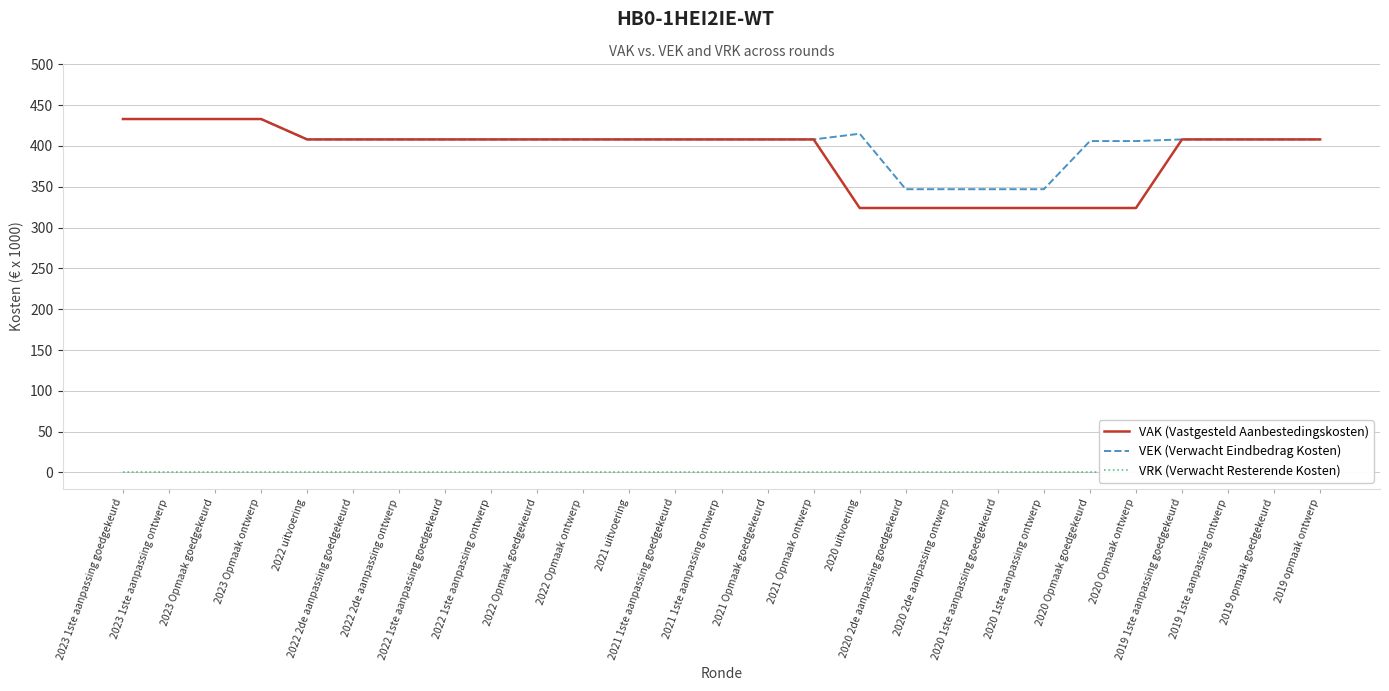

What is the difference between the maximum and minimum values in the VAK (Vastgesteld Aanbestedingskosten) series?

109